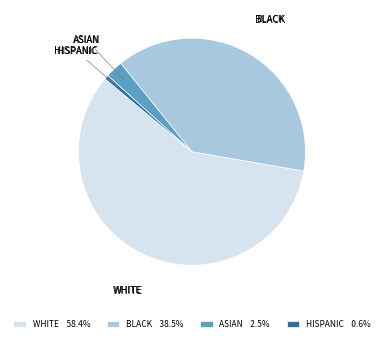

Is the sum of WHITE 58.4% and HISPANIC 0.6% greater than half?

Yes